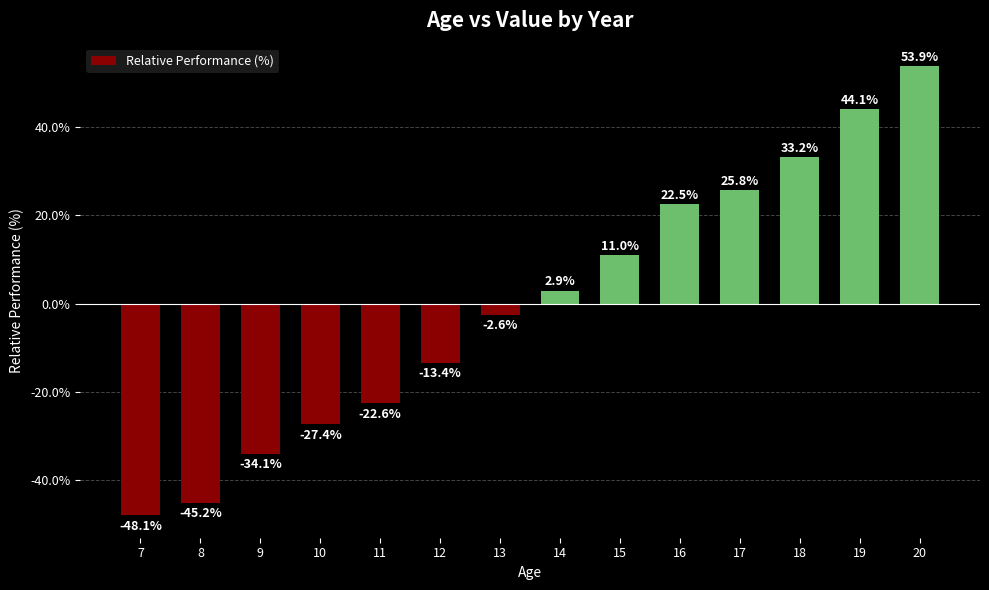

At which category does the chart reach its peak across all series?

20